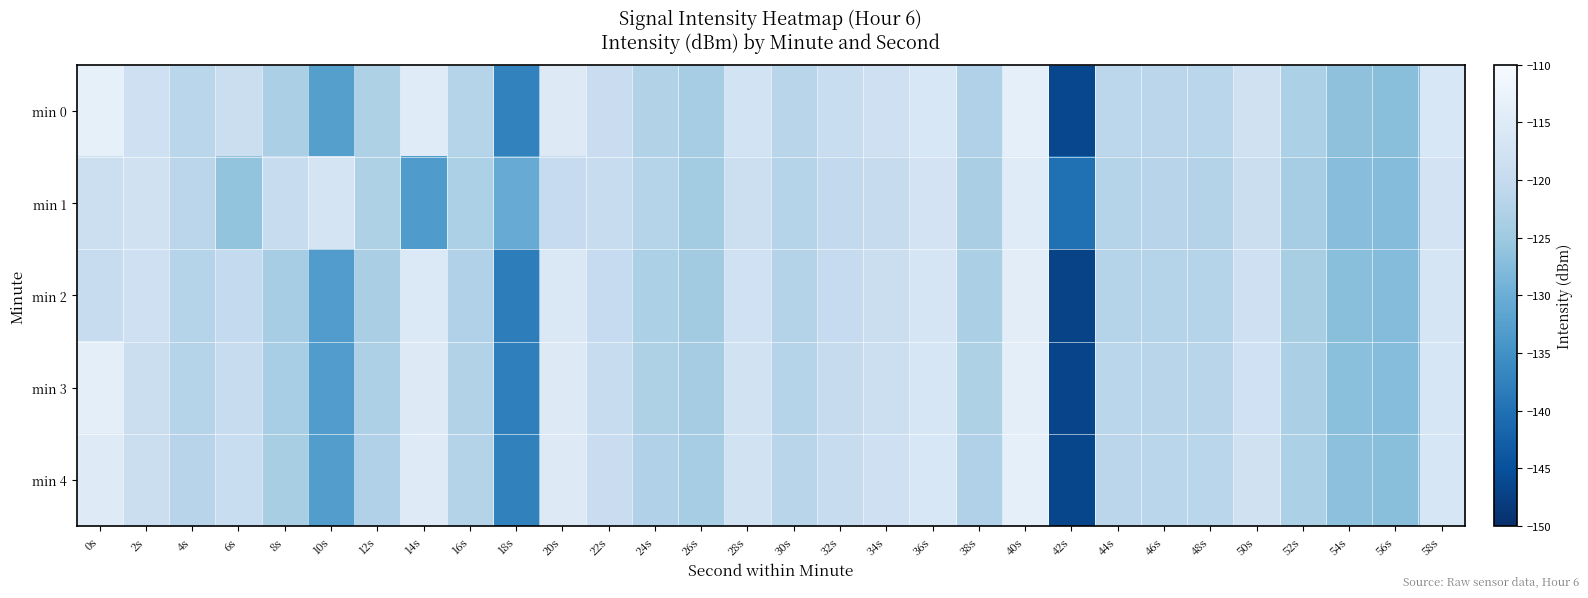

True or false: min 4 has a value of -119.5 at 32s.

True